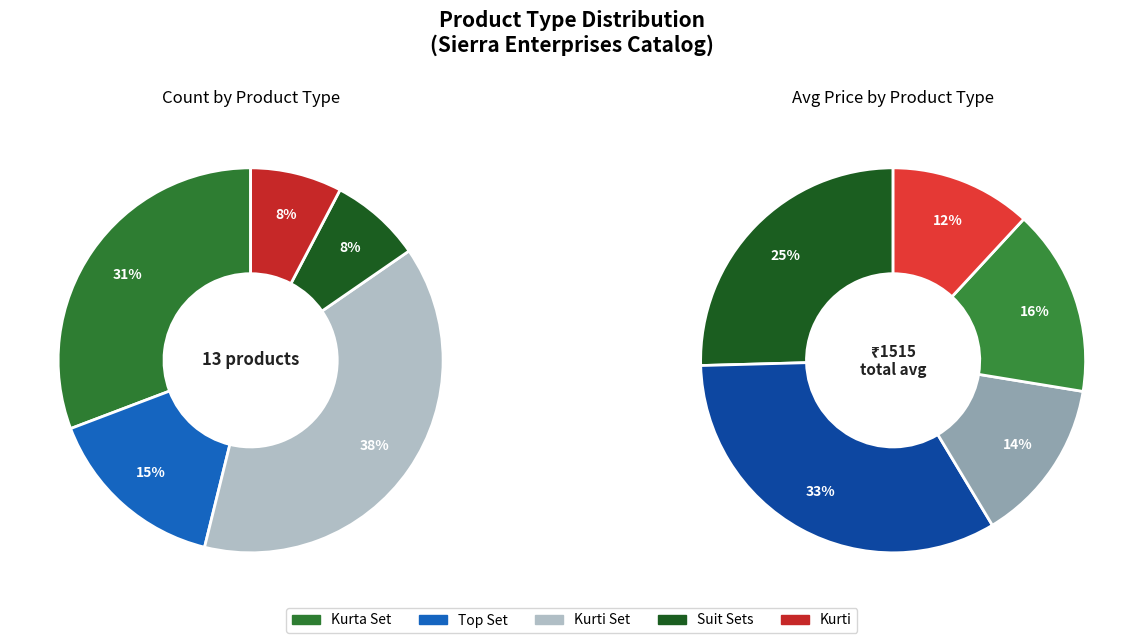

Is the sum of Kurta Set and Kurti greater than half?

No